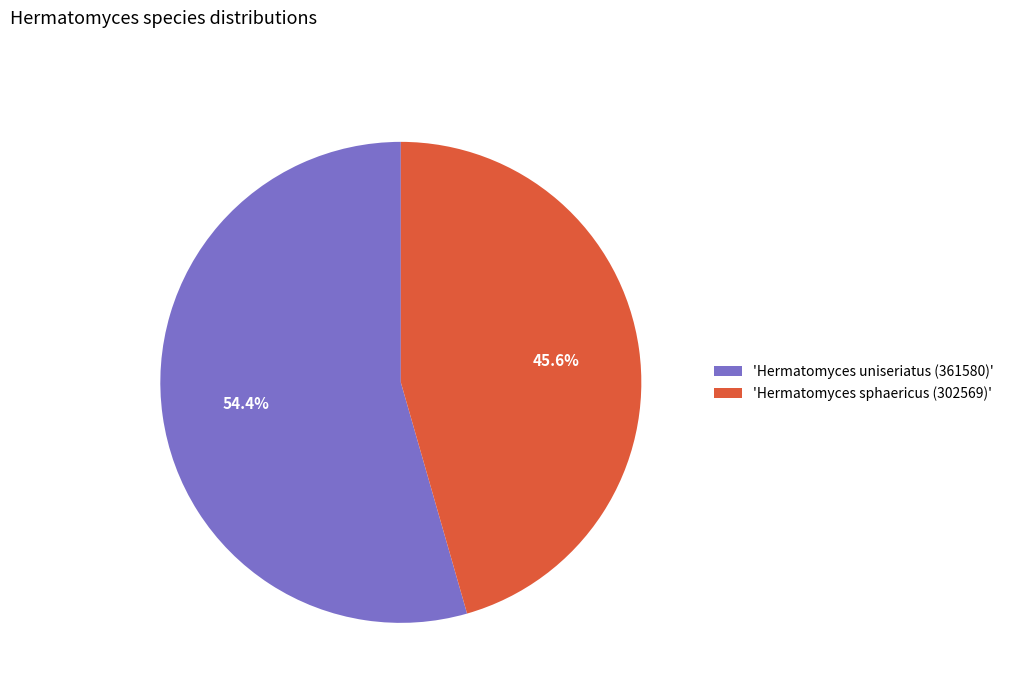

How many segments does this pie chart have?

2